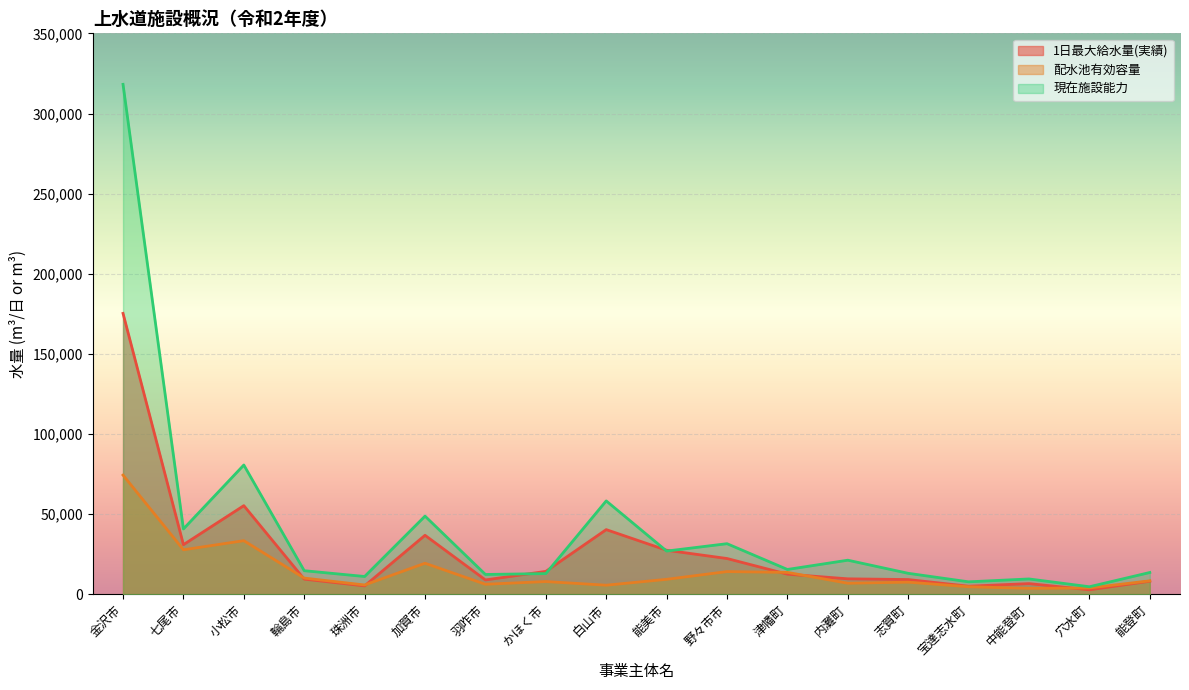

What is the sum of all 現在施設能力 values?

742336